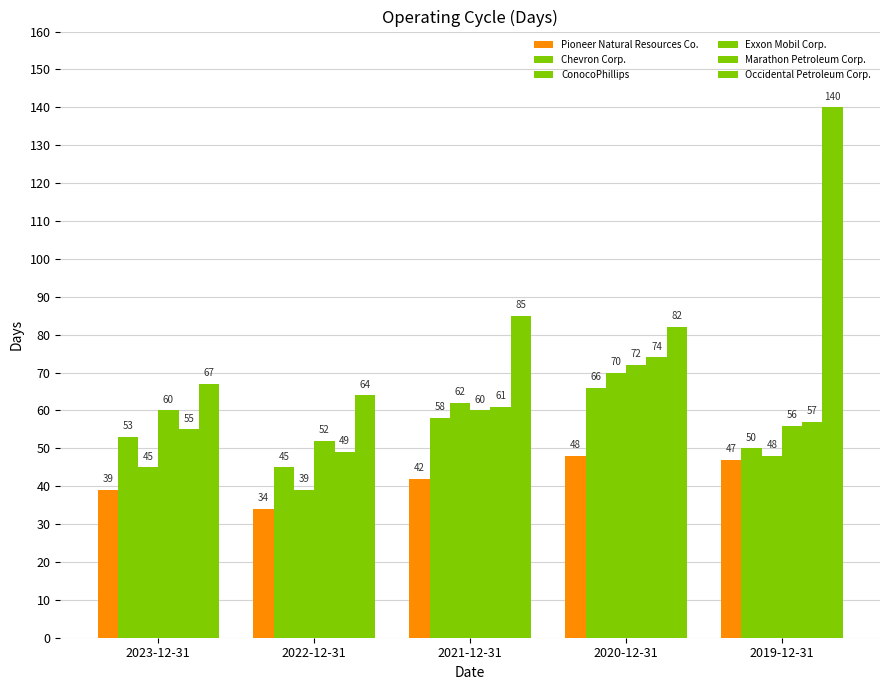

What is the average value of the Exxon Mobil Corp. series?

60